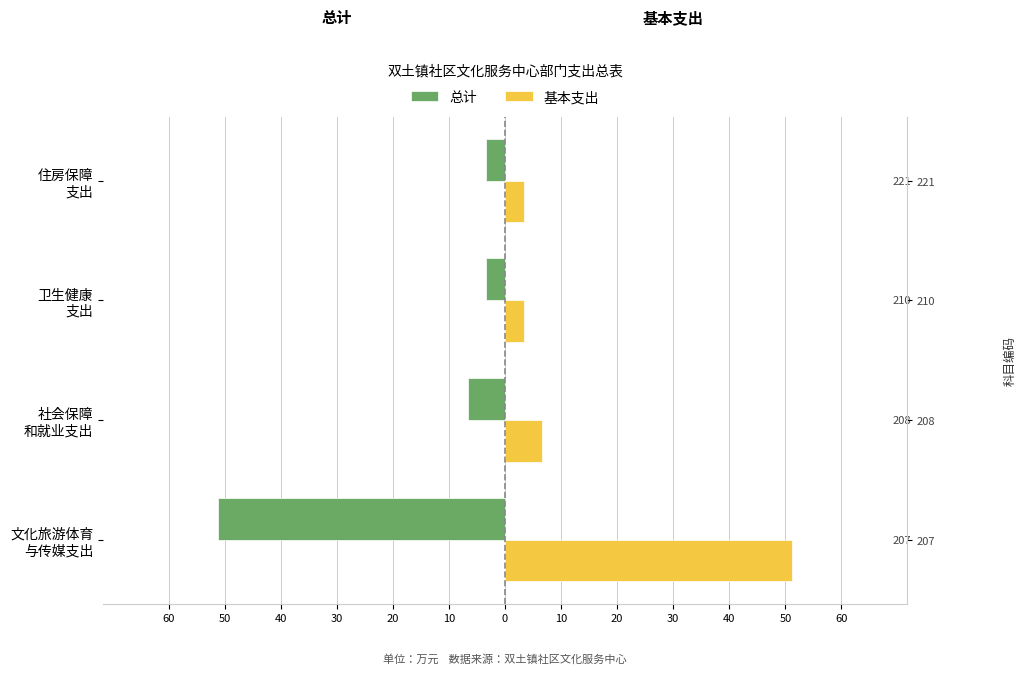

Is the value of 总计 at 住房保障 支出 greater than the value of 基本支出 at 卫生健康 支出?

No